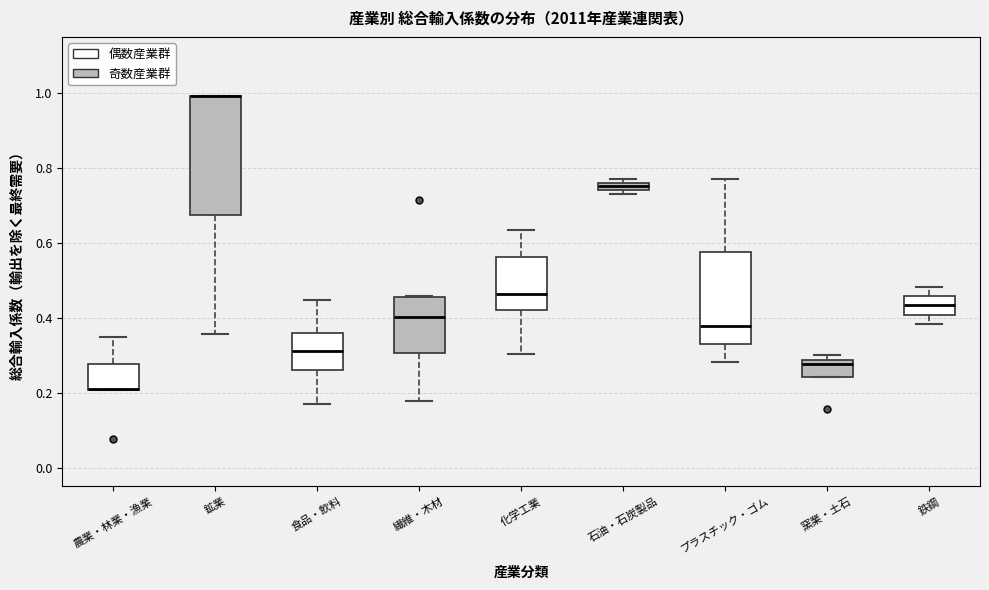

Comparing the boxes themselves (not the whiskers), which one is the tallest?

鉱業